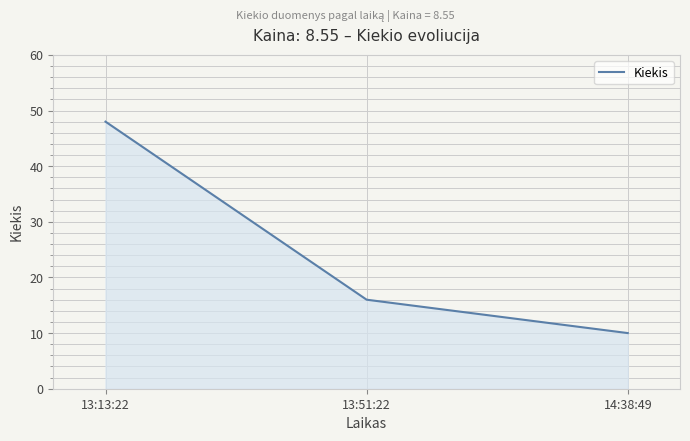

What position from the right is 13:51:22?

2